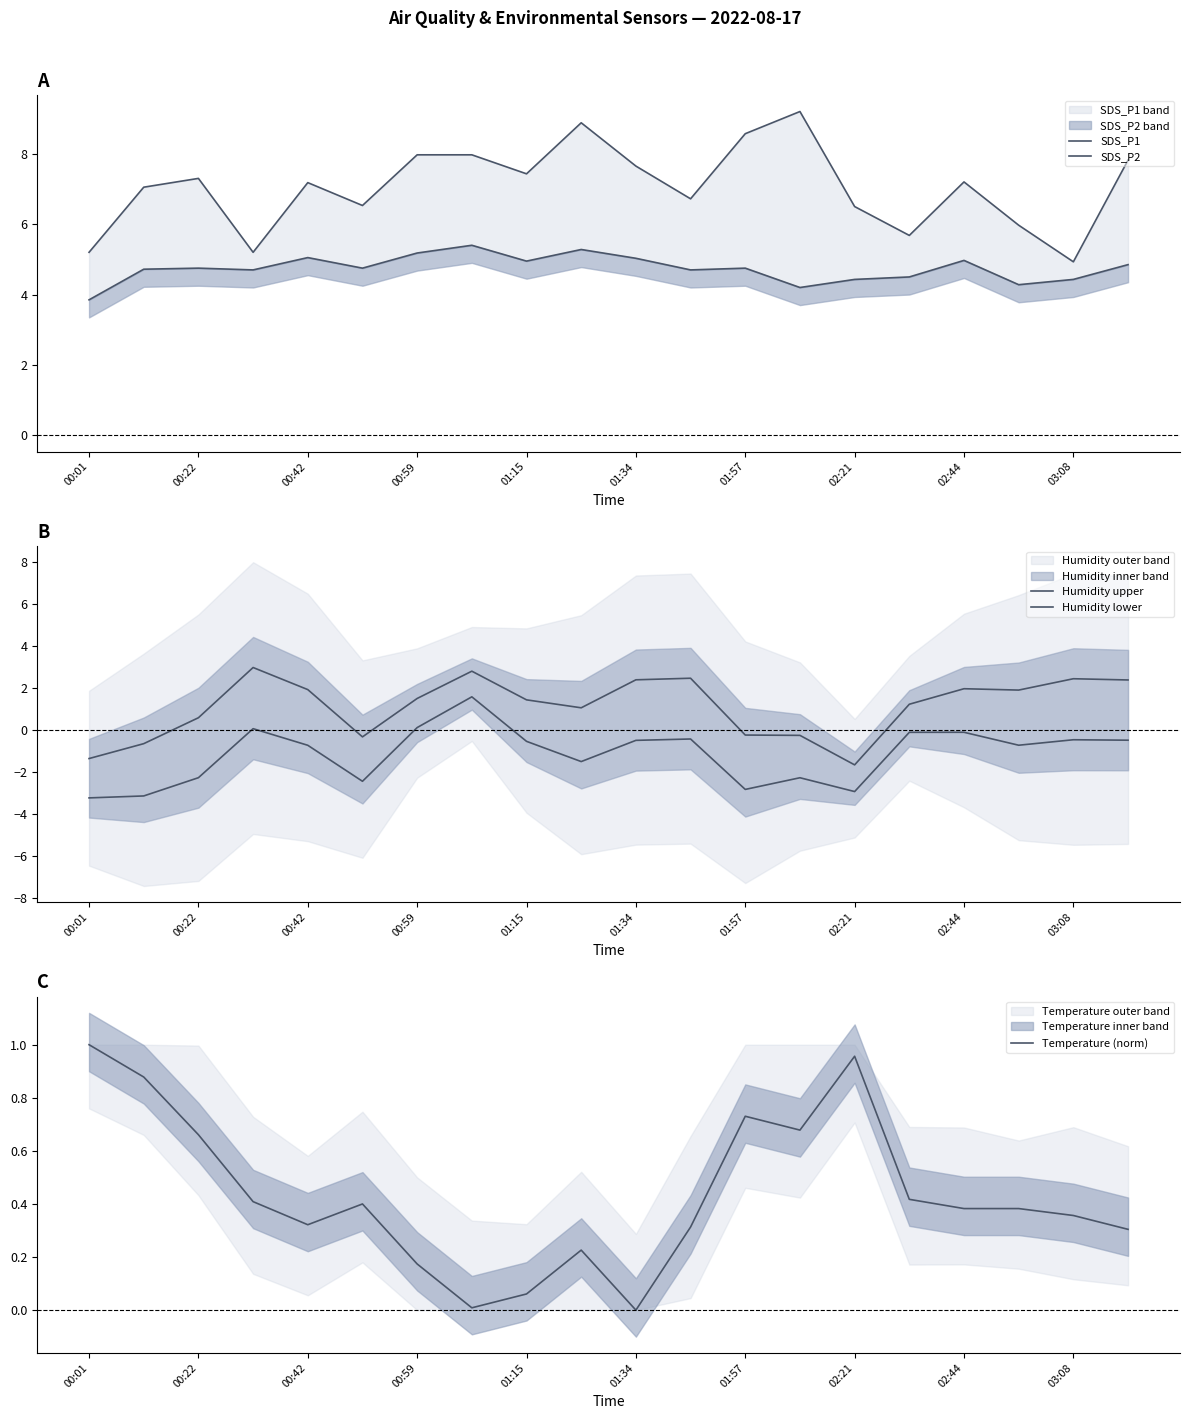

In Humidity lower, how many points are higher than both neighbors (excluding endpoints)?

6